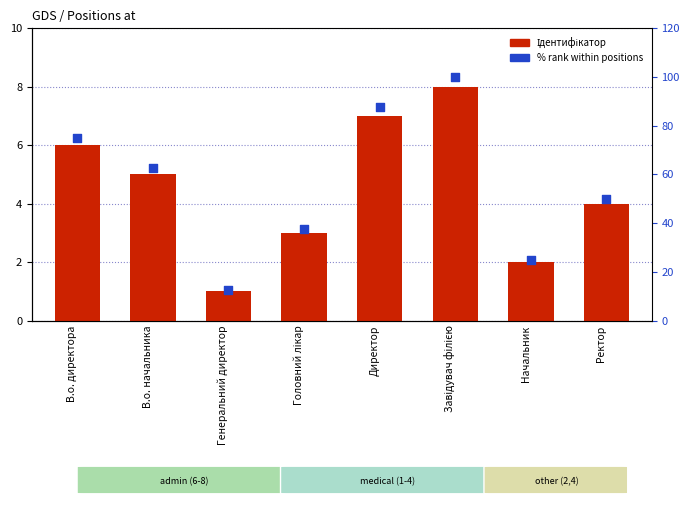

What are all the series names shown in the legend?

Ідентифікатор, % rank within positions